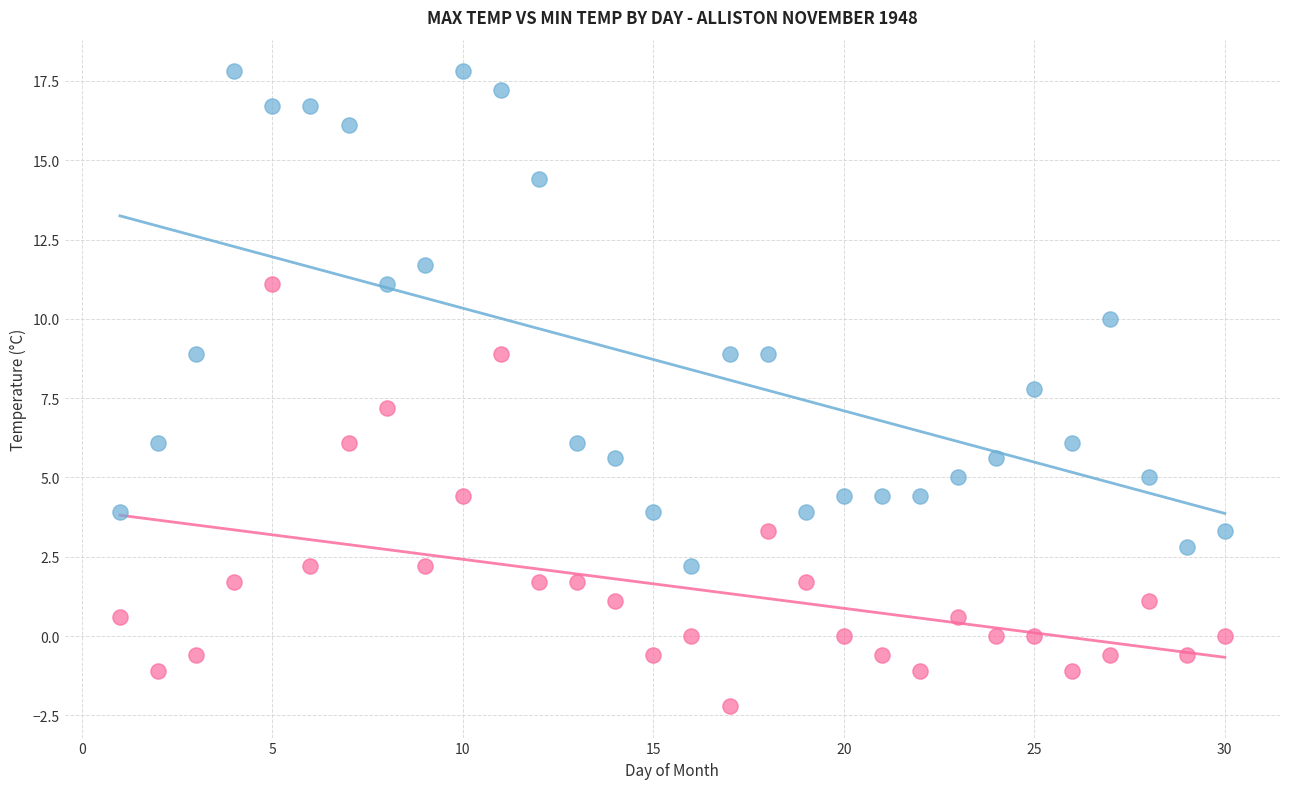

Across all data points, what is the range of X values (max minus min)?

29.0